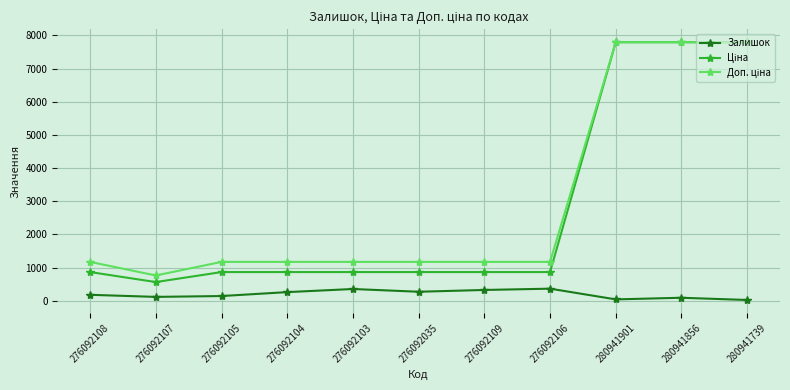

What is the spread (max minus min) of values at 276092106?

807.2